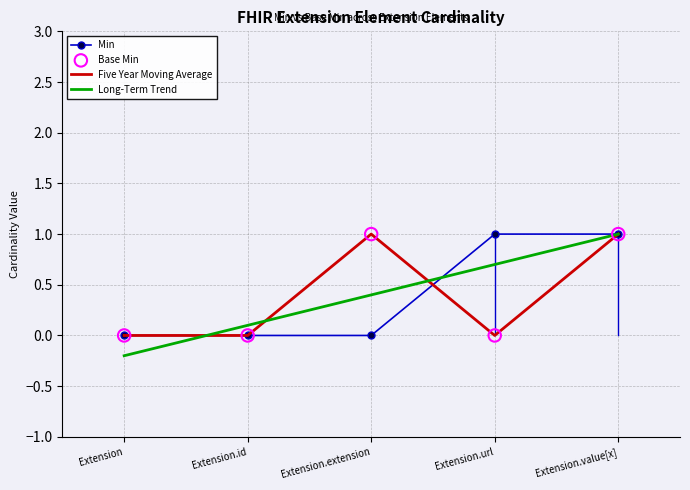

What is the total value across all series at Extension.id?

0.1